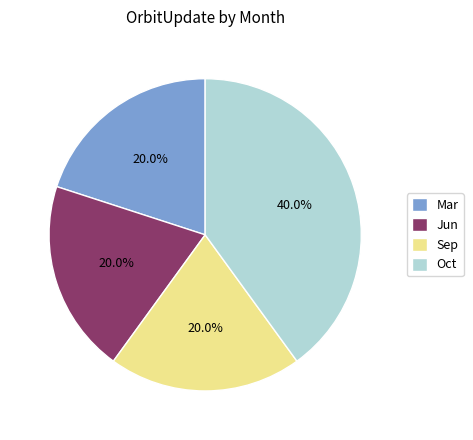

Is it true that Oct is 40% of the pie?

True